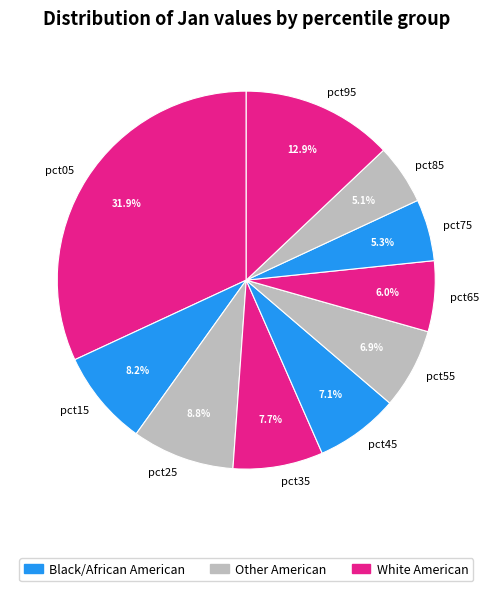

How many segments does this pie chart have?

10